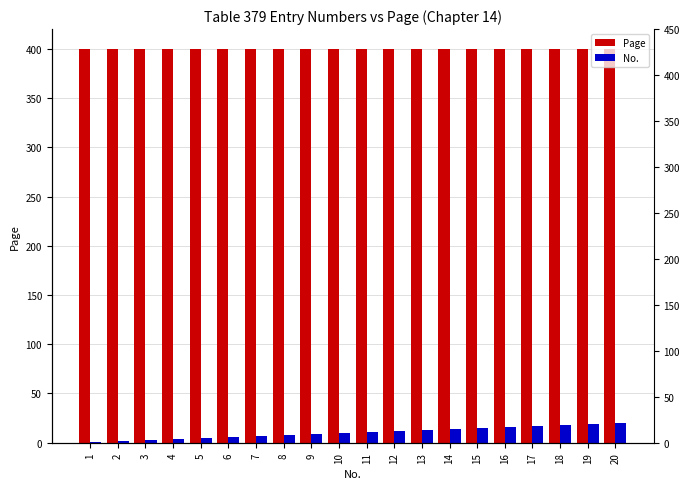

At how many categories does at least one series exceed 220?

20